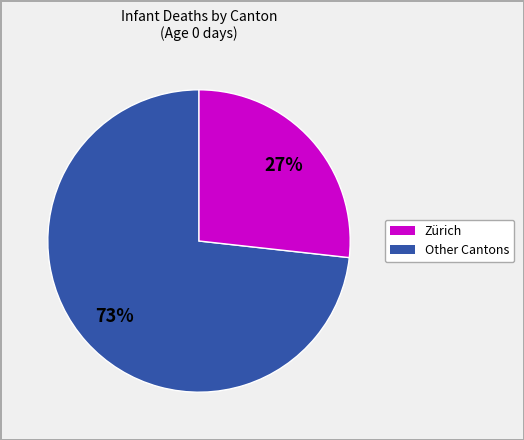

To the nearest percent, what is the difference between the largest and smallest slice percentages?

46%